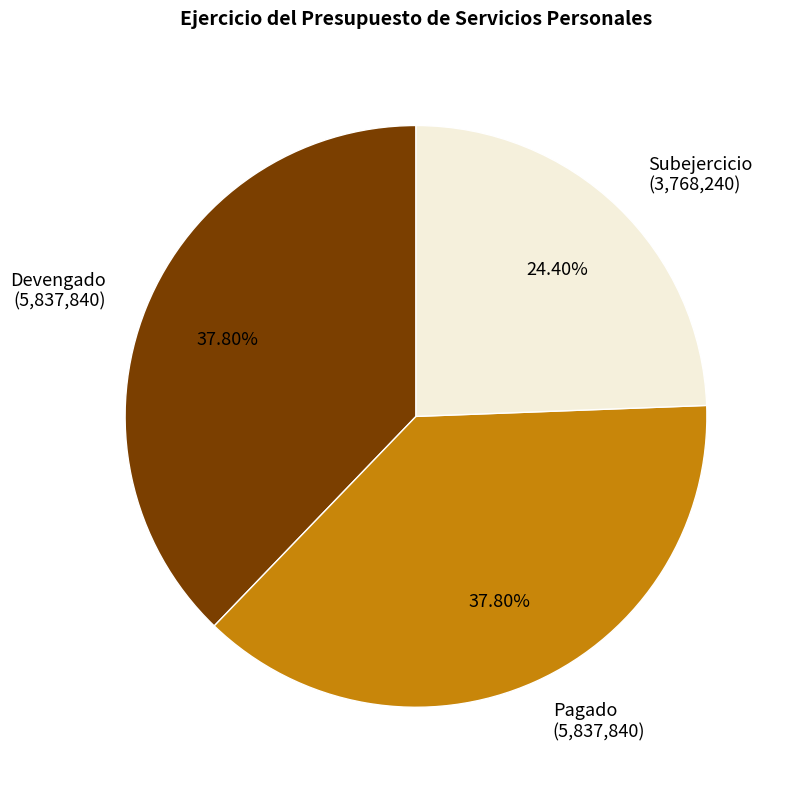

Approximately how many times larger is the value at Devengado (5,837,840) compared to Pagado (5,837,840)?

1.0